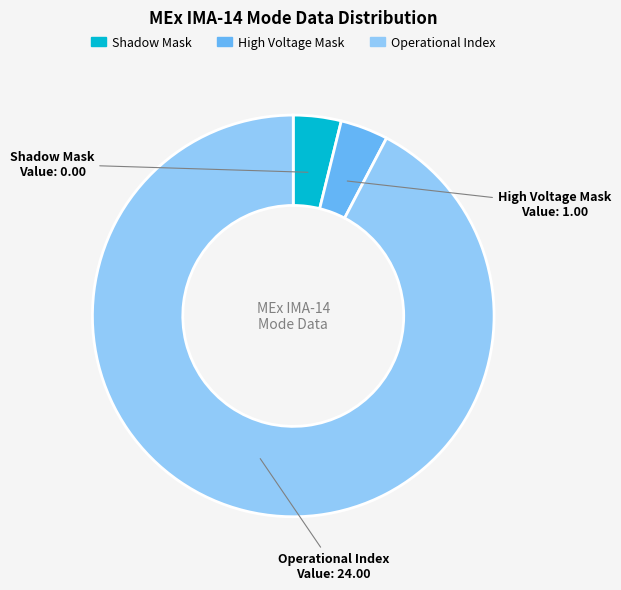

The Operational Index slice represents 92% of the pie. True or false?

True